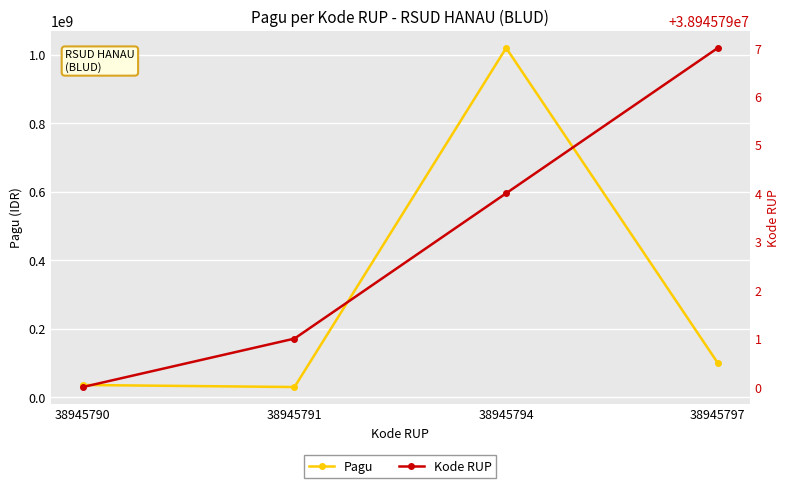

Rank the categories by Pagu value from lowest to highest.

38945791, 38945790, 38945797, 38945794